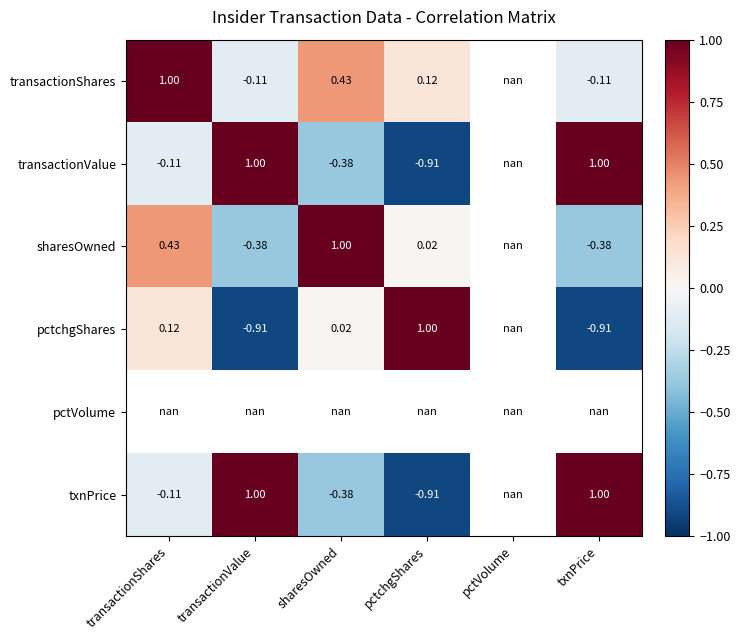

Where does the transactionShares series first go above 0?

transactionShares